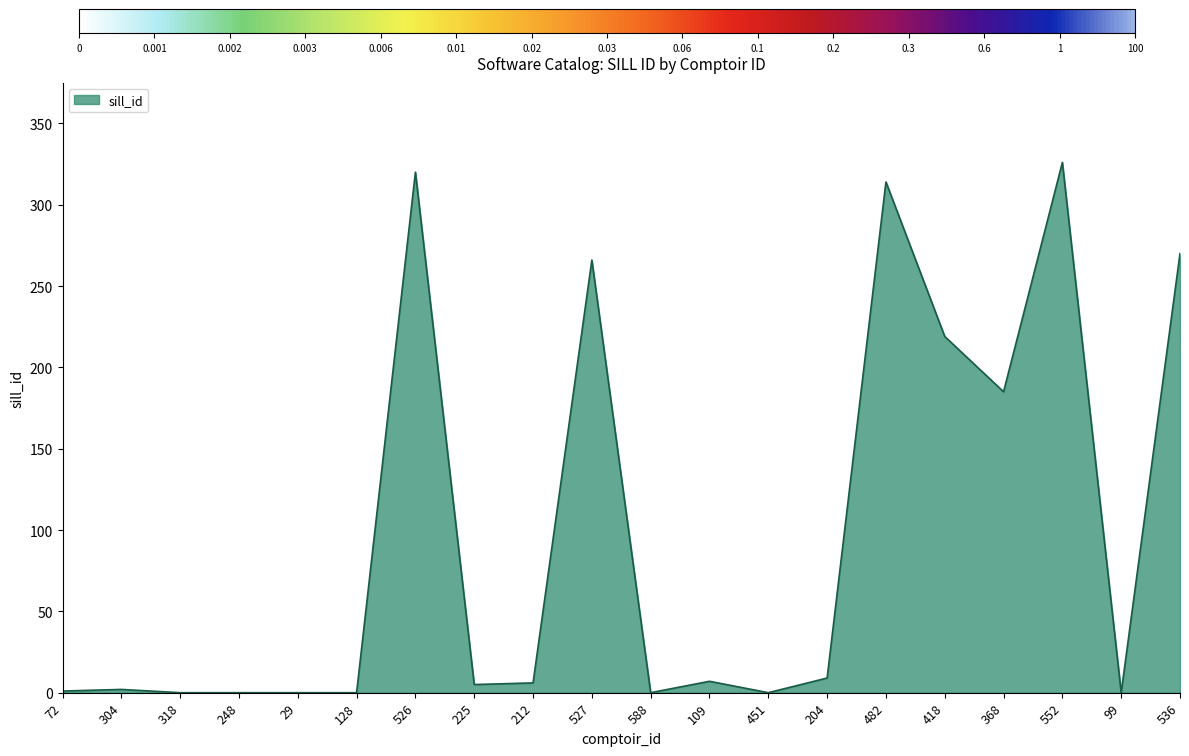

What is the difference between the maximum and minimum values?

326